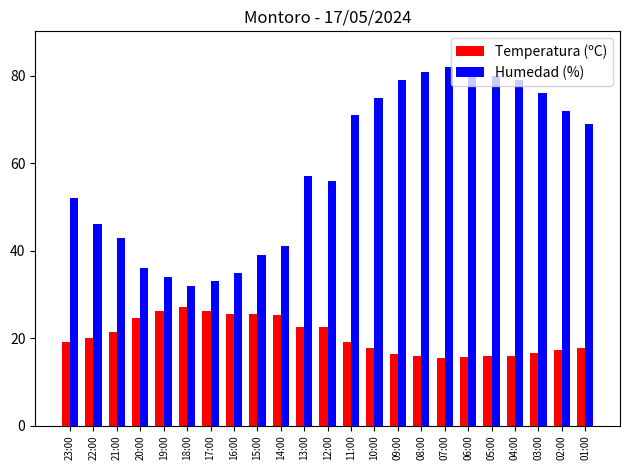

How many bars are there in each group?

2